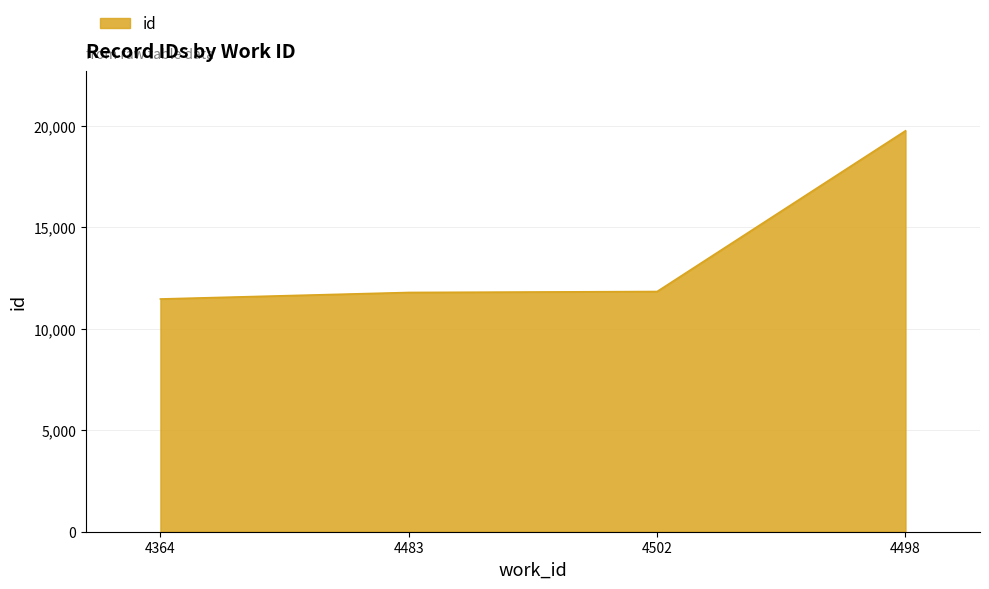

What is the greatest value displayed?

19746